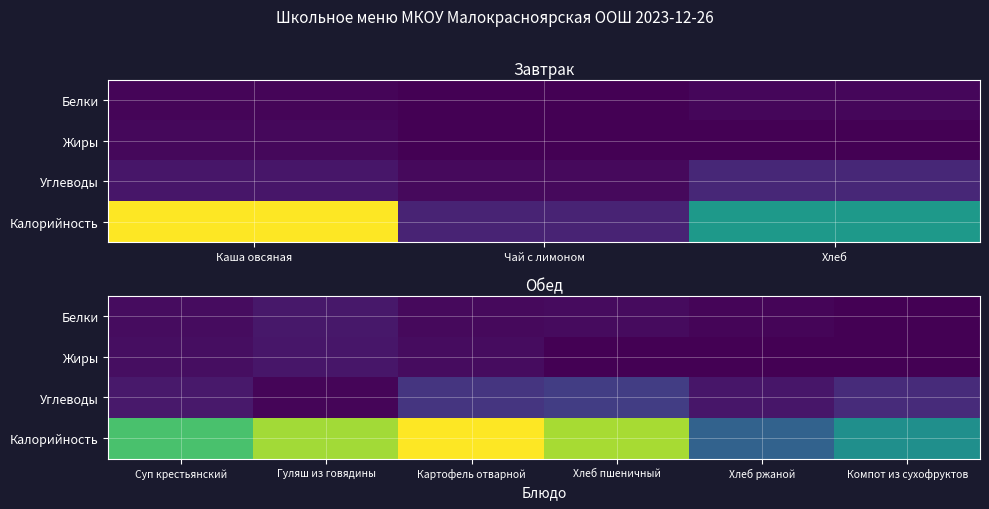

Rank the series at Картофель отварной from highest to lowest value.

Калорийность, Углеводы, Жиры, Белки